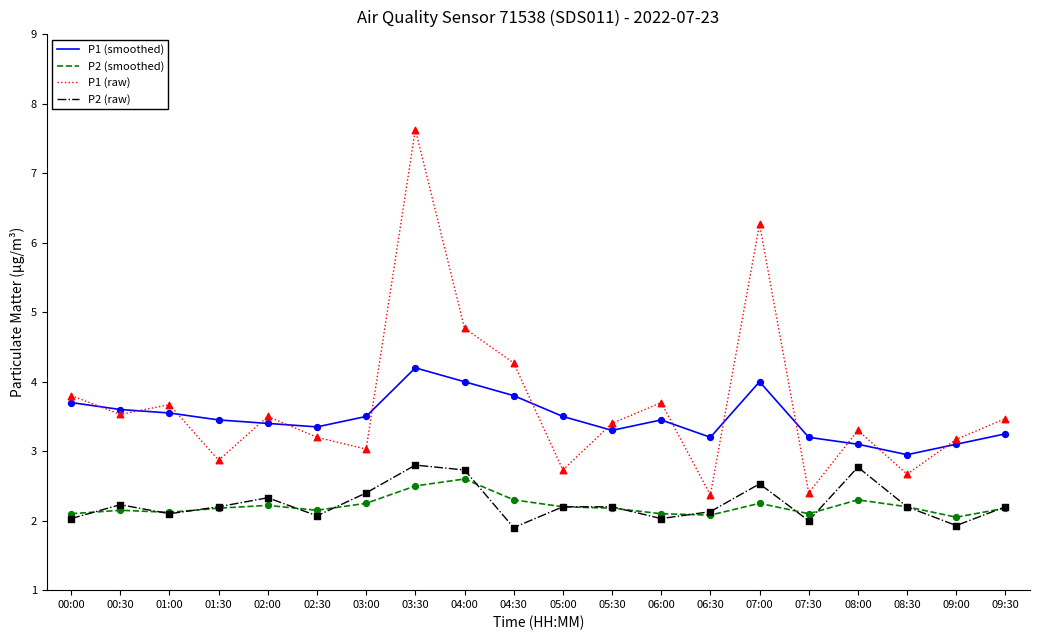

At how many categories does at least one series exceed 2?

20